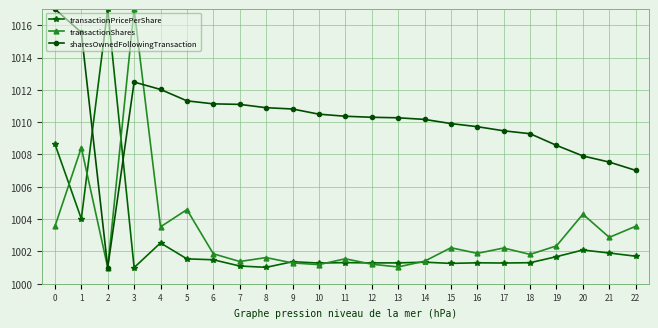

After their last crossing, which series has the higher values: transactionPricePerShare or sharesOwnedFollowingTransaction?

sharesOwnedFollowingTransaction